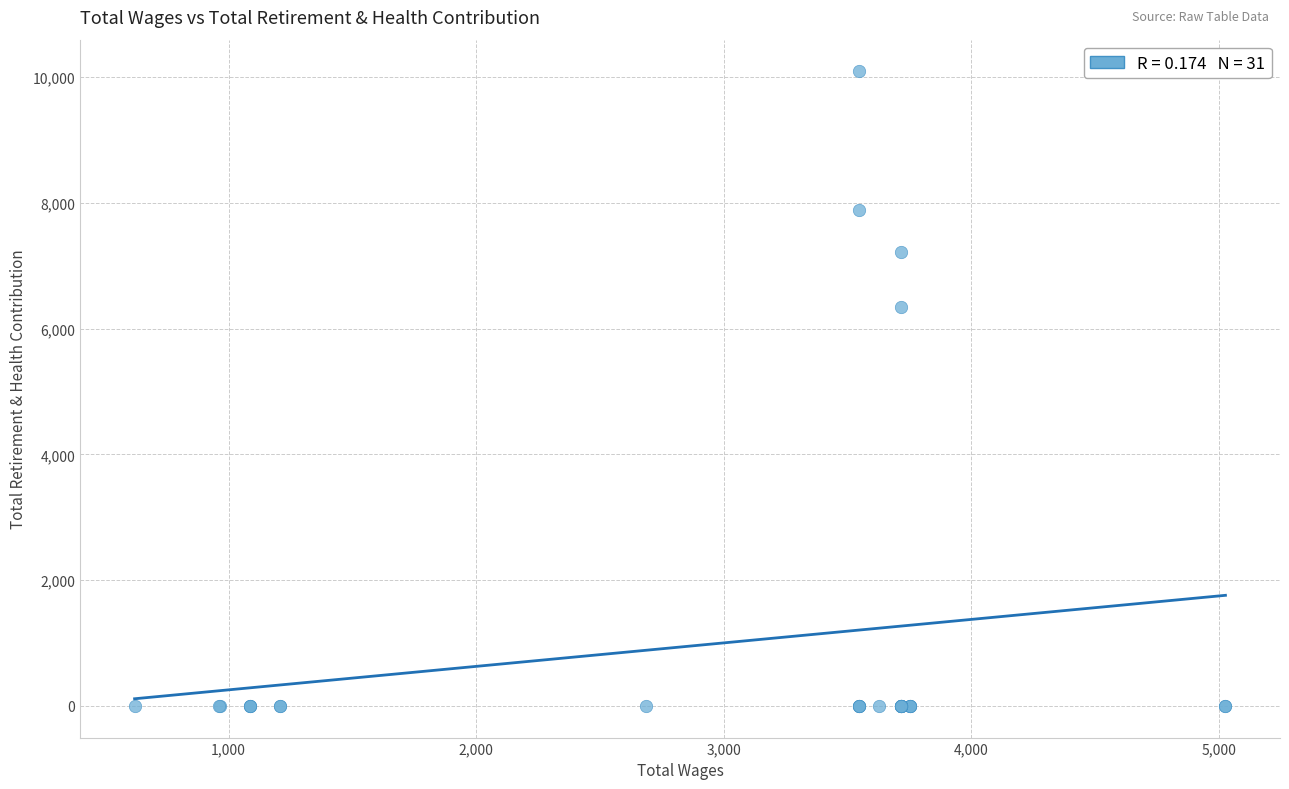

What Y value in the scatter plot is closest to 5045?

6343